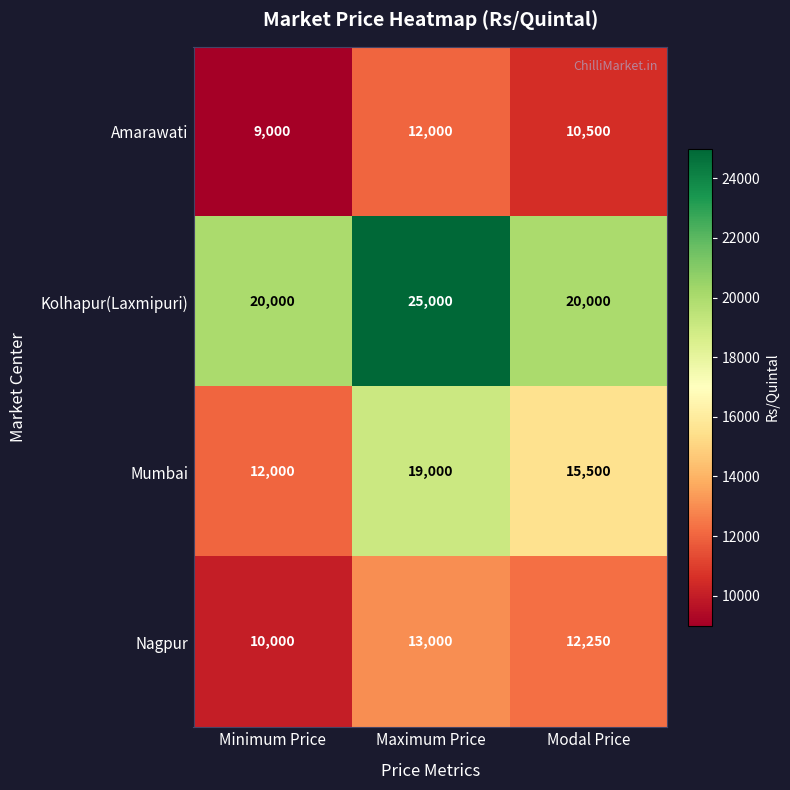

At Maximum Price, list the series in order from largest to smallest.

Kolhapur(Laxmipuri), Mumbai, Nagpur, Amarawati